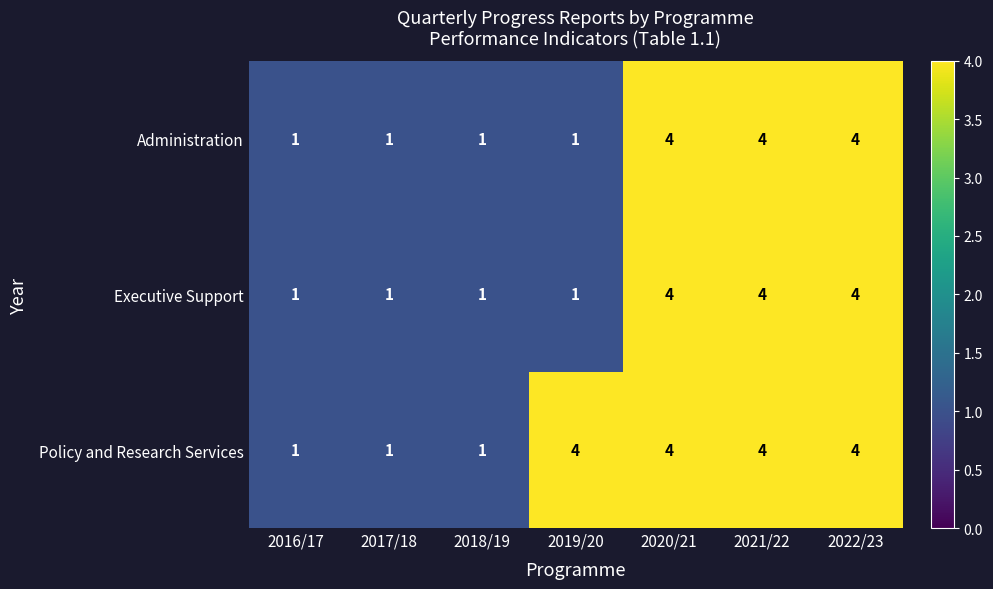

The value of Executive Support at 2022/23 is 4. True or false?

True